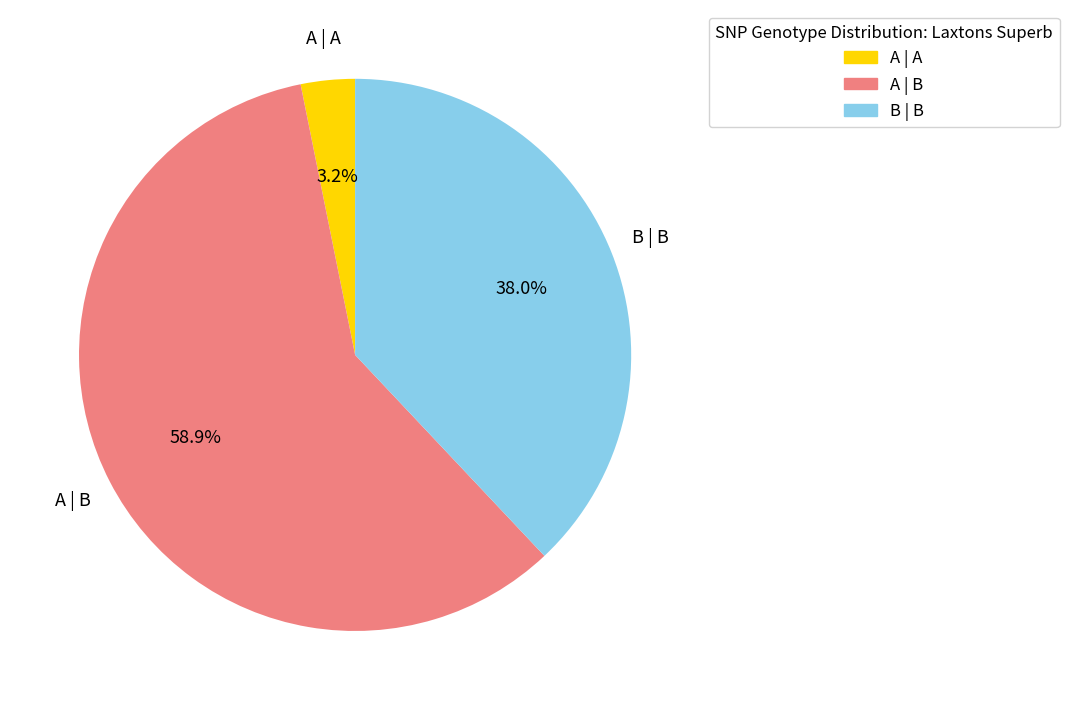

What is the smallest slice in the pie chart?

A | A